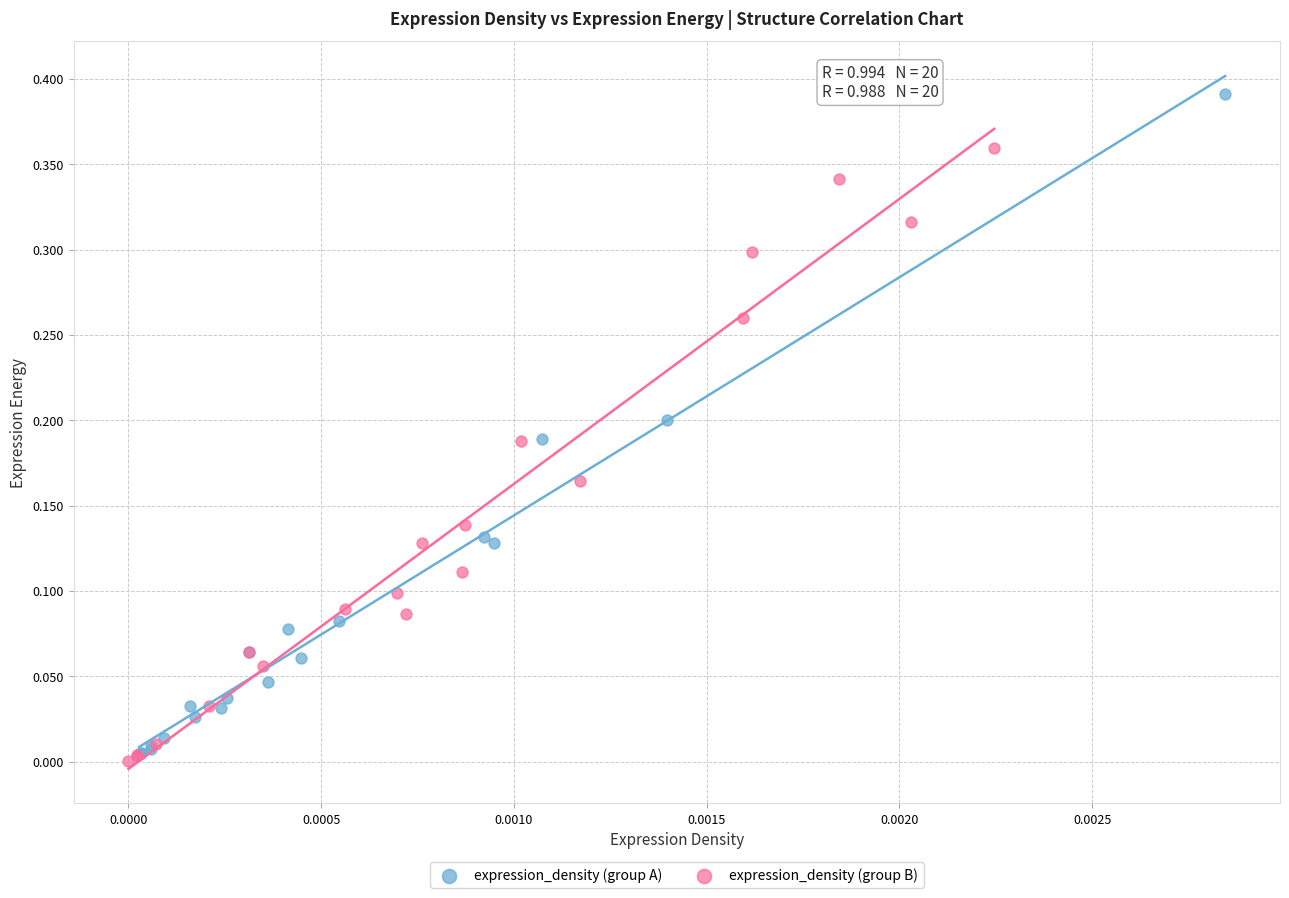

Which series reaches the maximum Y coordinate?

expression_density (group A)